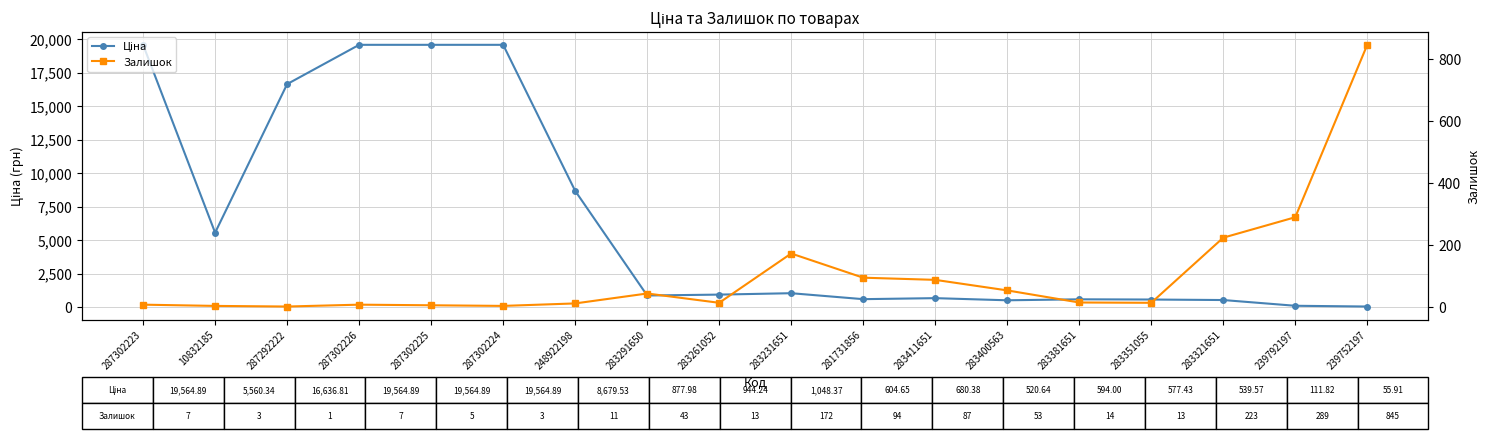

What are all the series names shown in the legend?

Ціна, Залишок